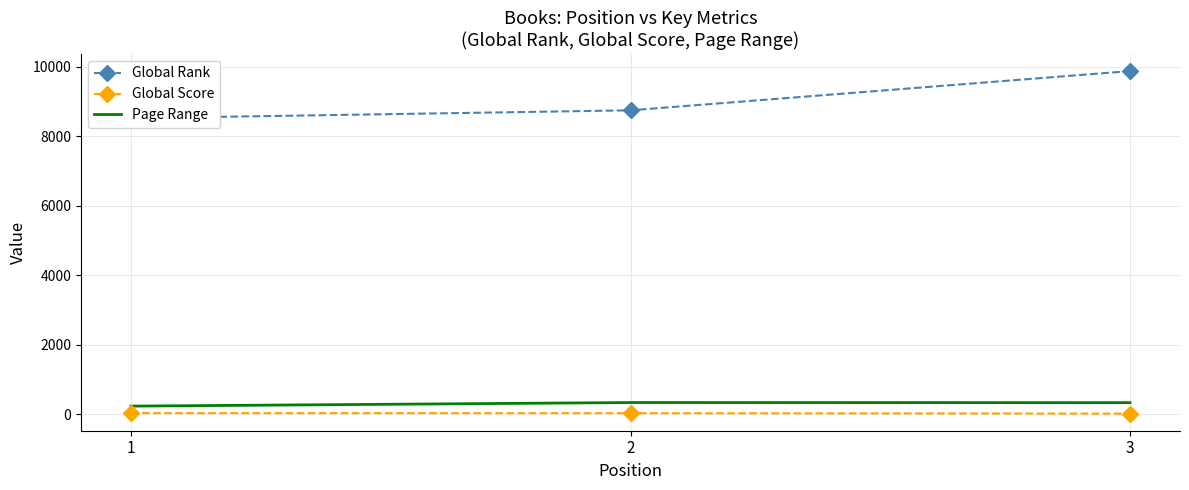

What is the maximum value for Global Score?

36